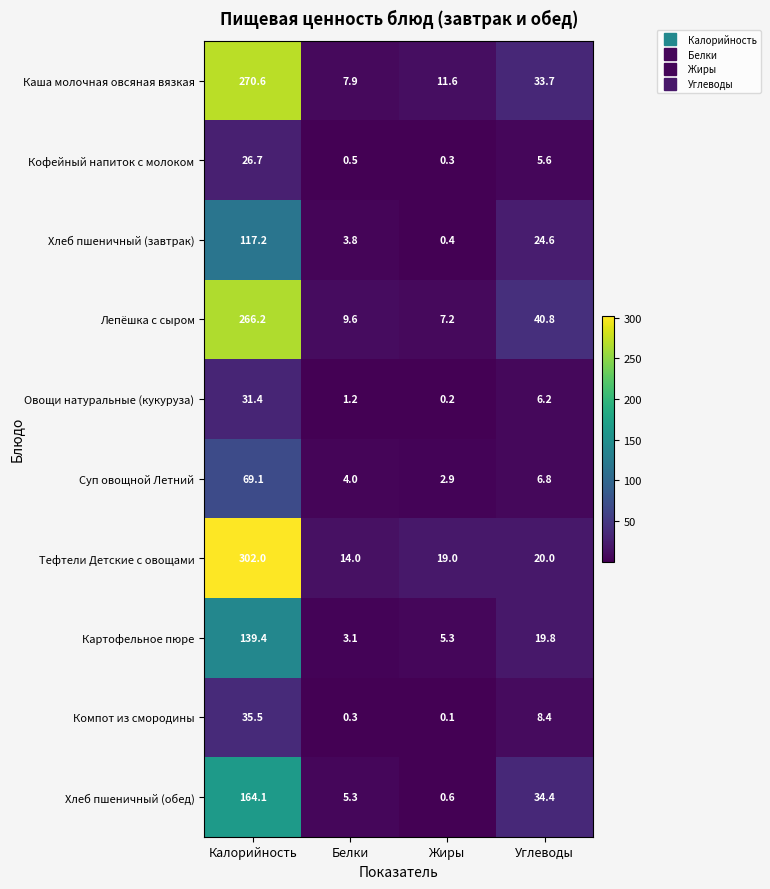

Which label corresponds to the largest value in the chart?

Калорийность